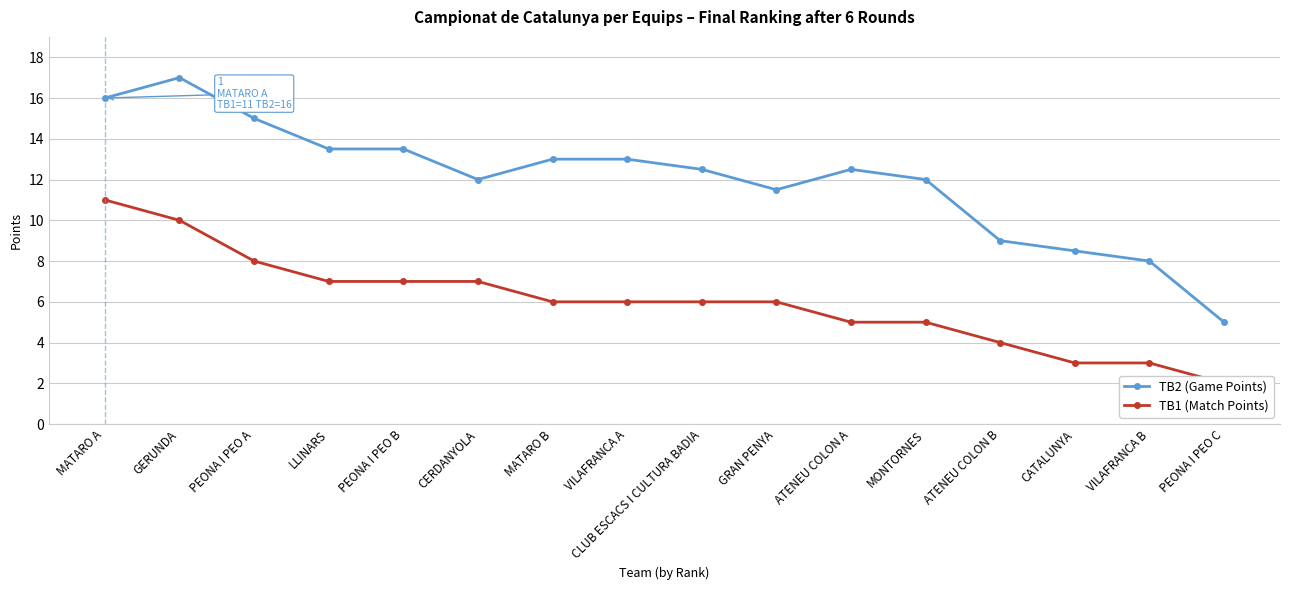

What position from the left is VILAFRANCA B?

15